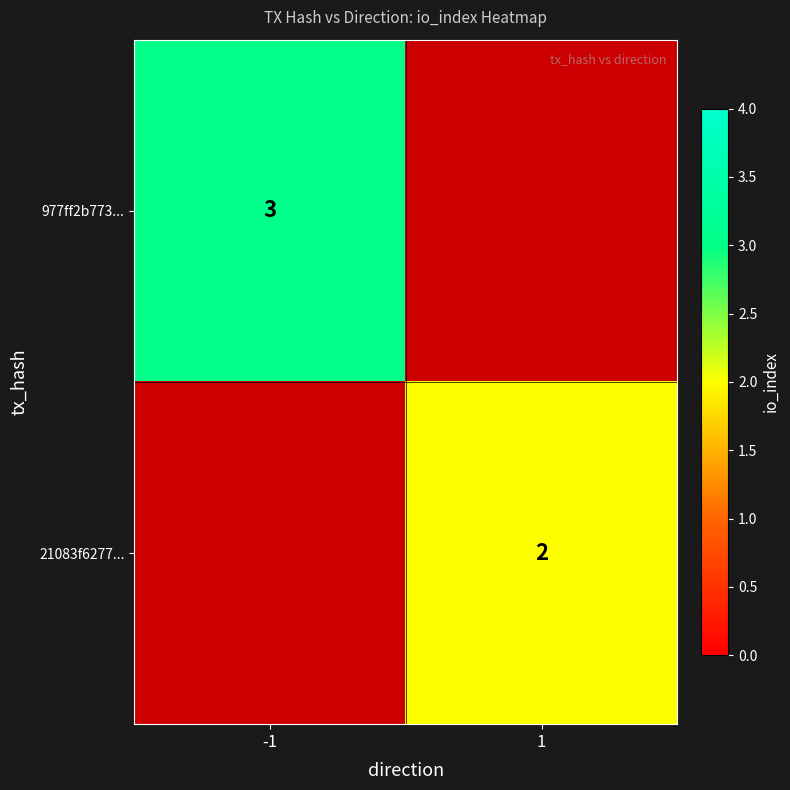

The value of 21083f6277... at 1 is 0.5. True or false?

False